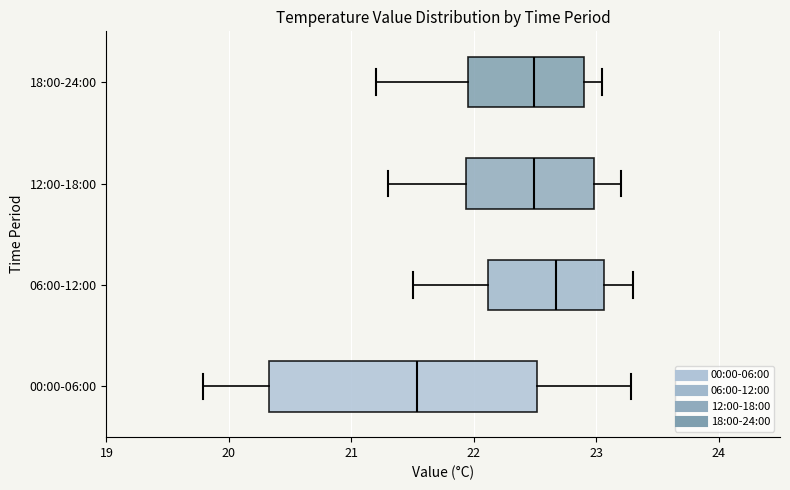

Reading bottom to top, transcribe this box plot: for each box, give where its median line is, the range the box spans, and where its two whiskers end, as read against the x-axis. The values are not printed on the chart, so give them approximately, as read against the axis.

00:00-06:00: median 21.5, box 20.3 to 22.5, whiskers 19.8 to 23.3
06:00-12:00: median 22.7, box 22.1 to 23.1, whiskers 21.5 to 23.3
12:00-18:00: median 22.5, box 21.9 to 23.0, whiskers 21.3 to 23.2
18:00-24:00: median 22.5, box 22.0 to 22.9, whiskers 21.2 to 23.1